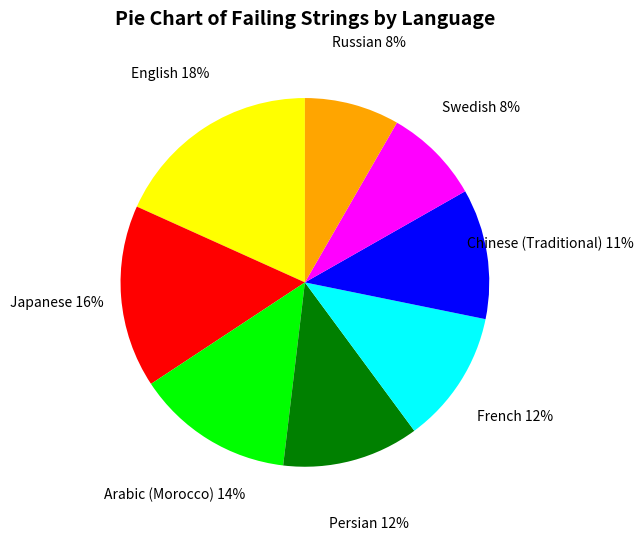

Which category has the biggest portion of the pie?

English